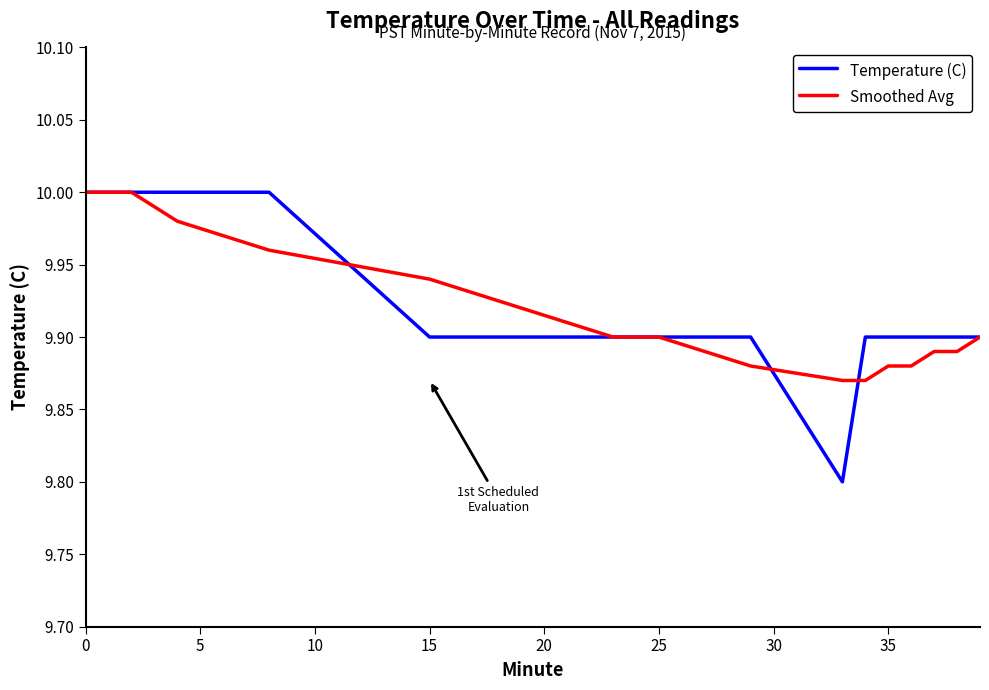

What is the smallest value displayed?

9.8